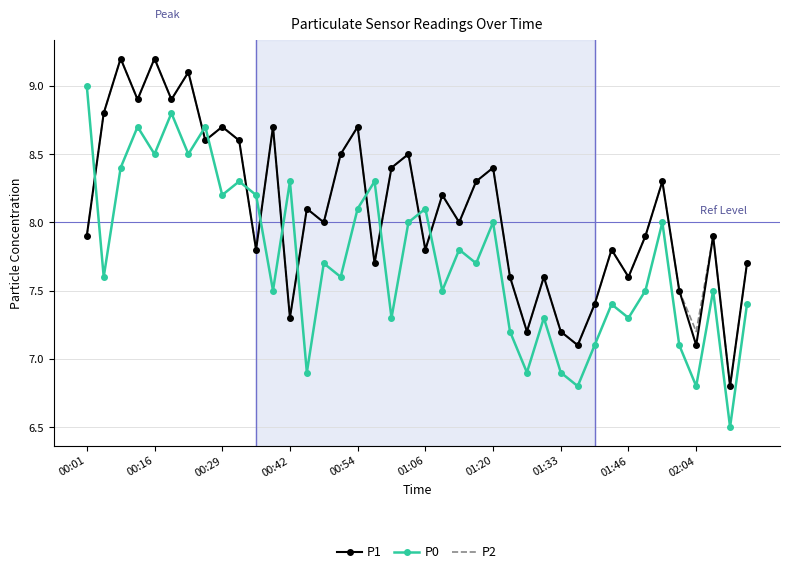

True or false: P1 has more than 0 interior local peaks.

True